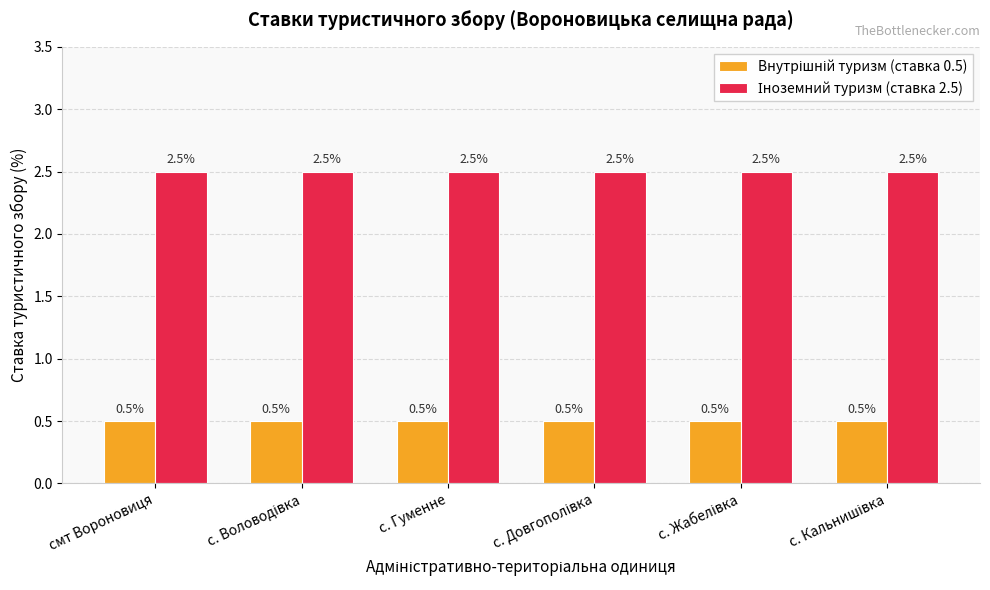

At how many categories does at least one series exceed 0?

6